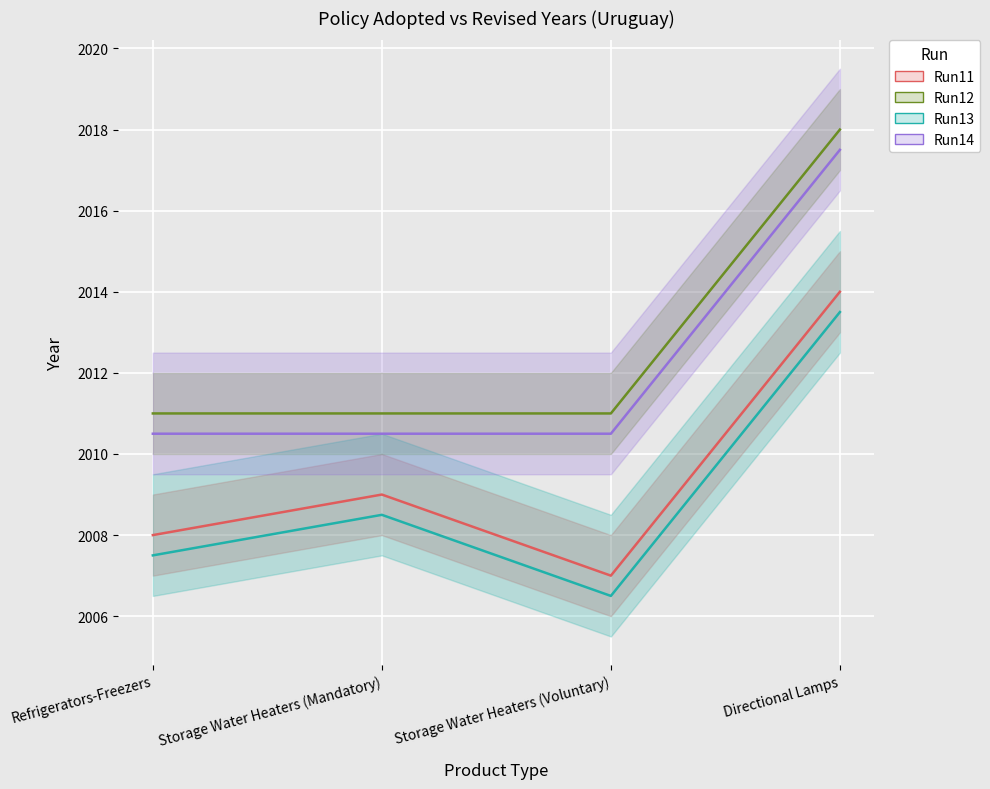

How many lines are shown in the chart?

4